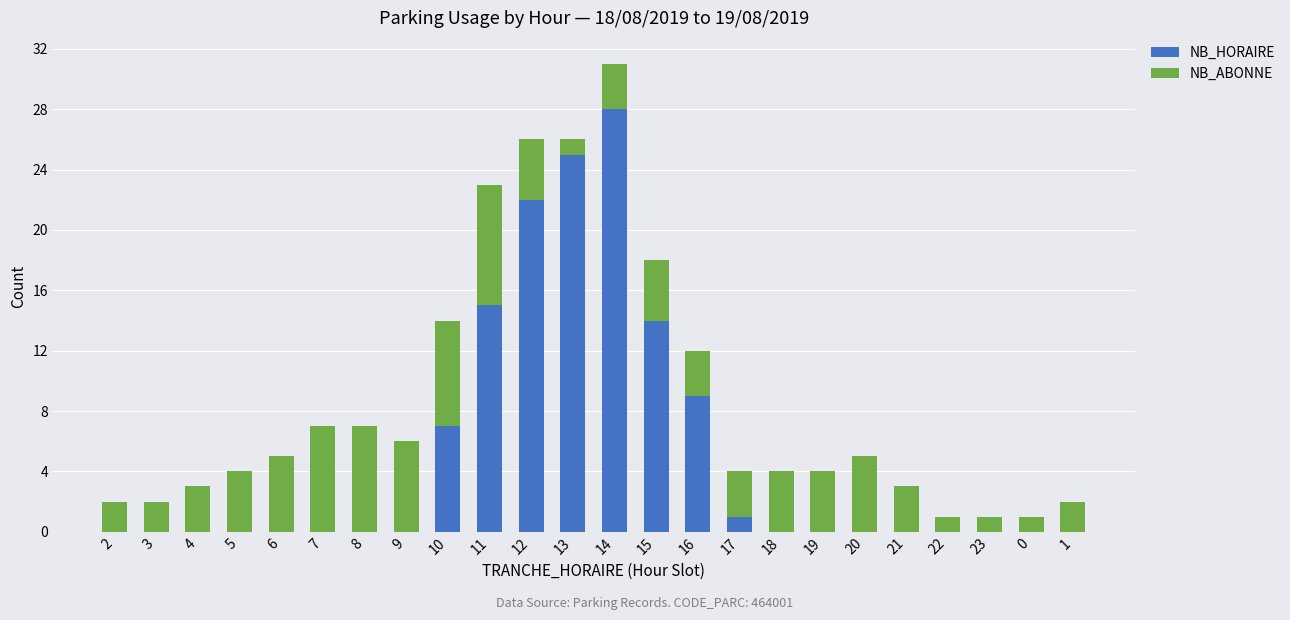

How many categories are shown in the chart?

24